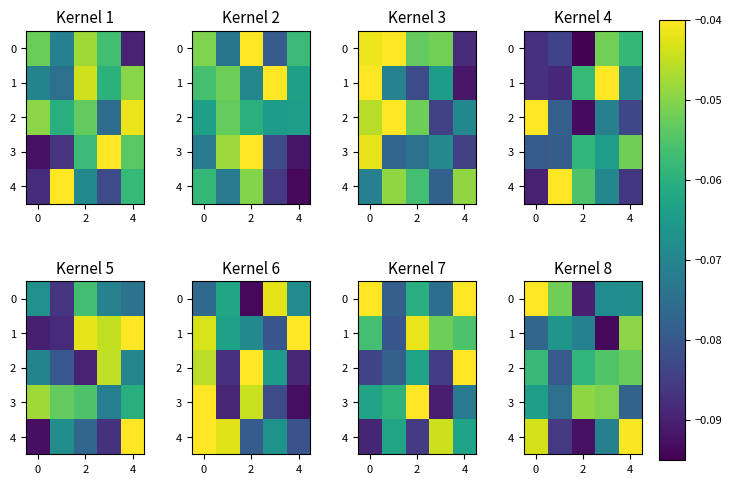

How many series are shown in this chart?

5